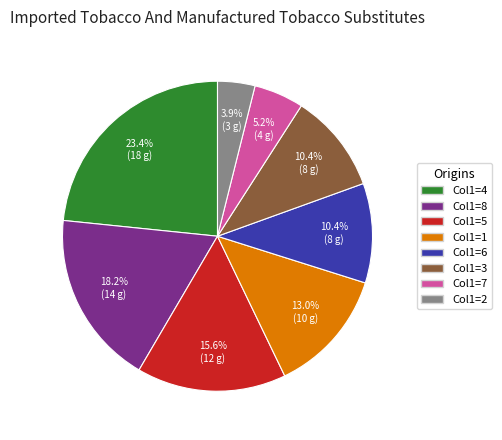

Is there a majority slice in this chart?

No